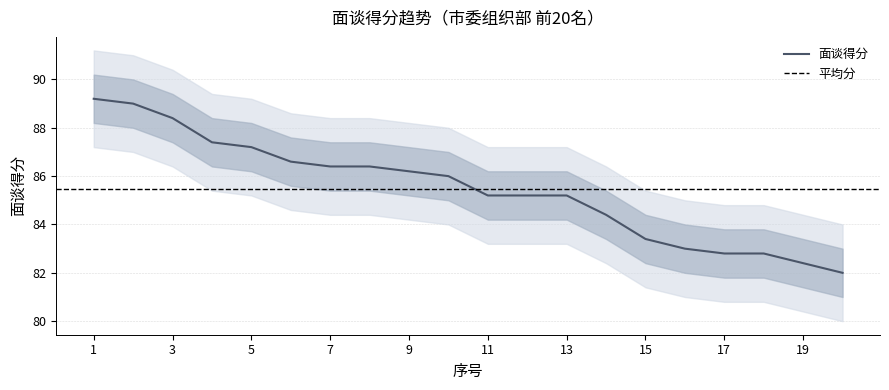

Reading right to left, transcribe all the data shown in this chart.

20=82.0	19=82.4	18=82.8	17=82.8	16=83.0	15=83.4	14=84.4	13=85.2	12=85.2	11=85.2	10=86.0	9=86.2	8=86.4	7=86.4	6=86.6	5=87.2	4=87.4	3=88.4	2=89.0	1=89.2